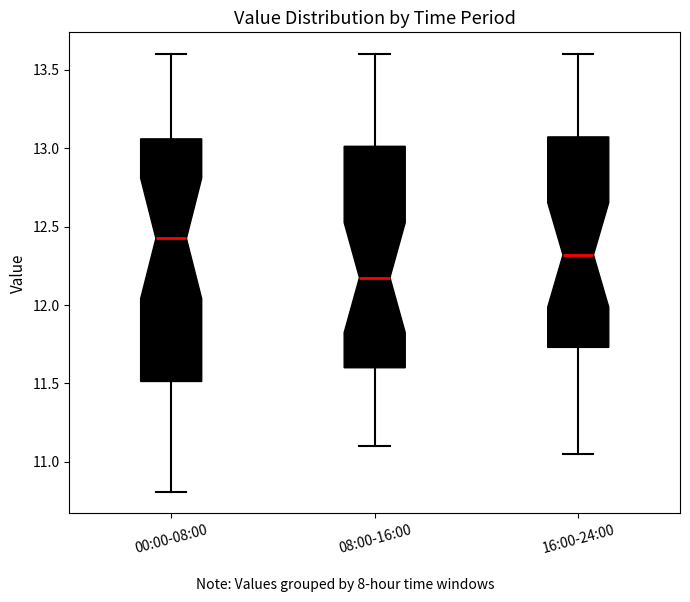

Reading left to right, transcribe this box plot: for each box, give where its median line is, the range the box spans, and where its two whiskers end, as read against the y-axis. The values are not printed on the chart, so give them approximately, as read against the axis.

00:00-08:00: median 12.45, box 11.50 to 13.05, whiskers 10.80 to 13.60
08:00-16:00: median 12.20, box 11.60 to 13.00, whiskers 11.10 to 13.60
16:00-24:00: median 12.30, box 11.75 to 13.05, whiskers 11.05 to 13.60